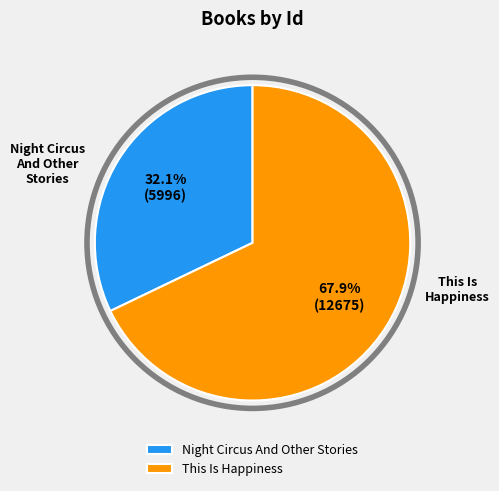

Do Night Circus And Other Stories and This Is Happiness together represent more than half of the pie?

Yes